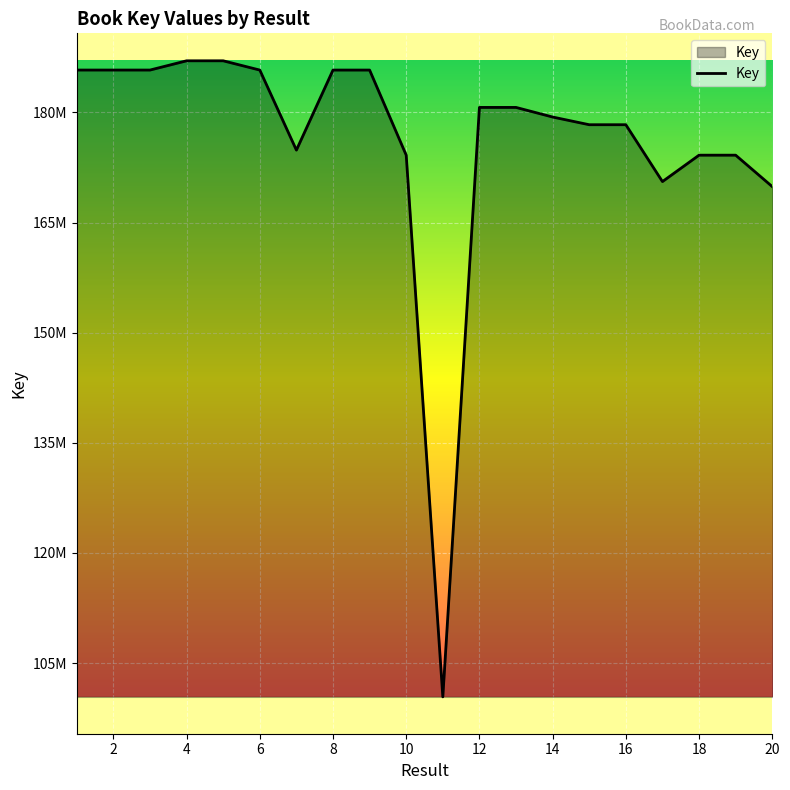

Is this an area chart (filled region under the line)?

Yes